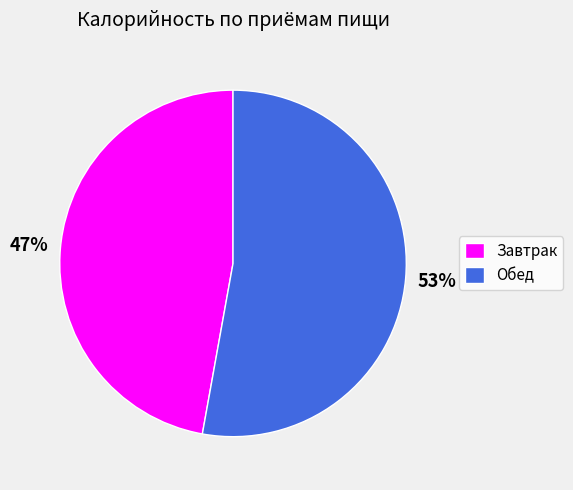

To the nearest percent, what is the difference between the Обед and Завтрак slice percentages?

6%